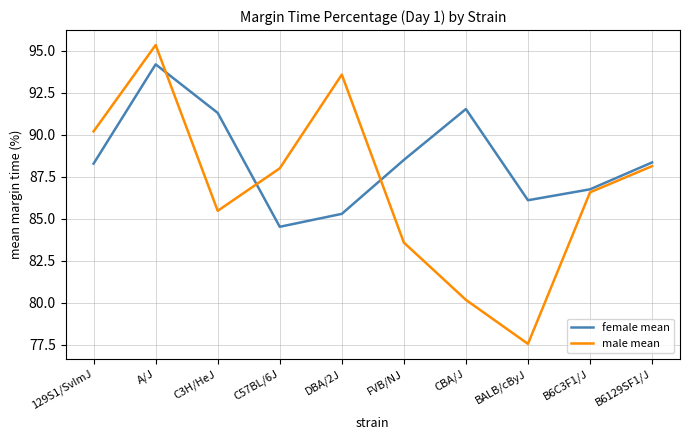

In female mean, how many points are lower than both neighbors (excluding endpoints)?

2